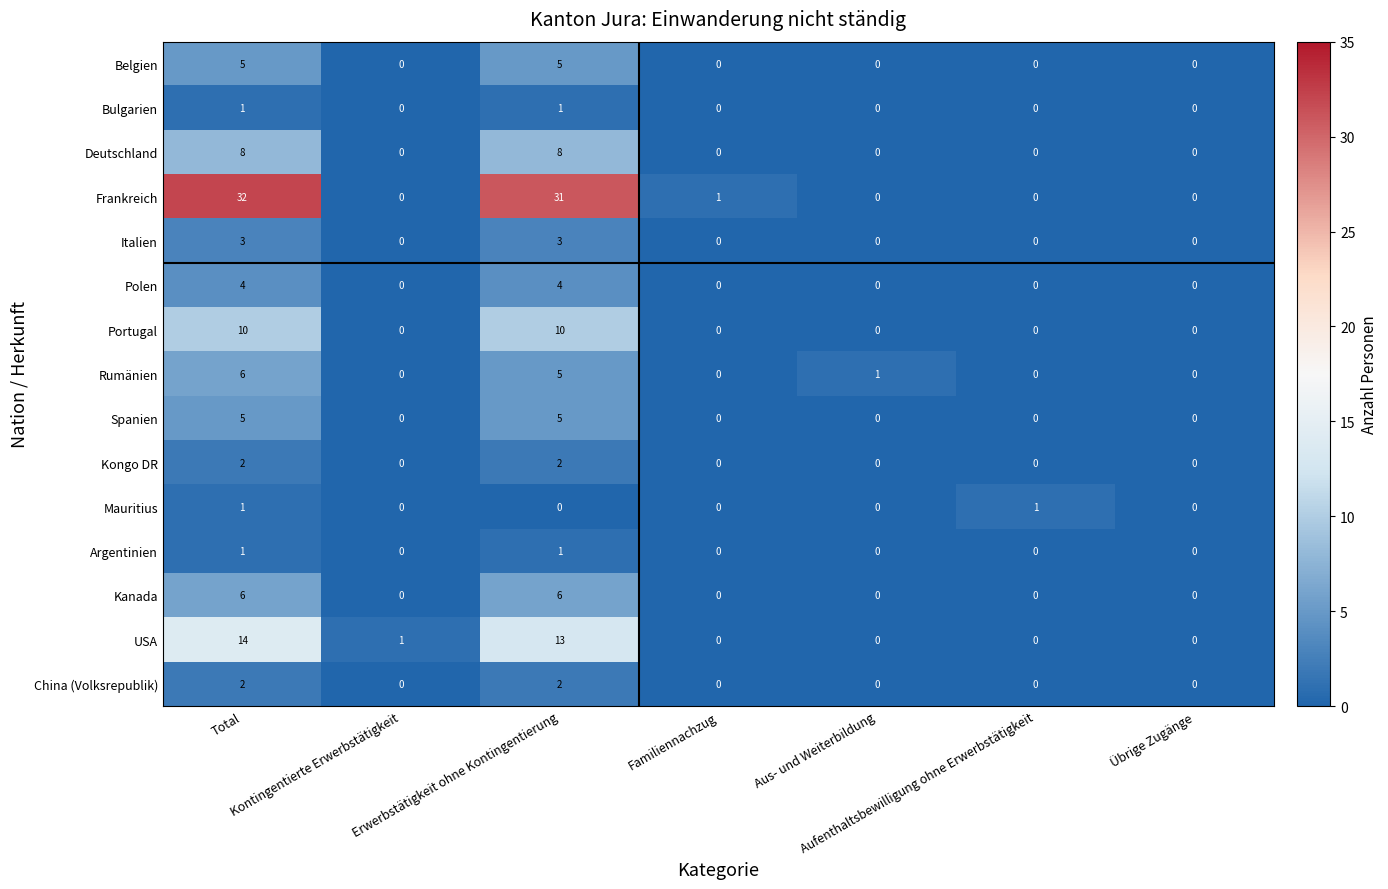

How many Belgien values are between 0 and 5?

7